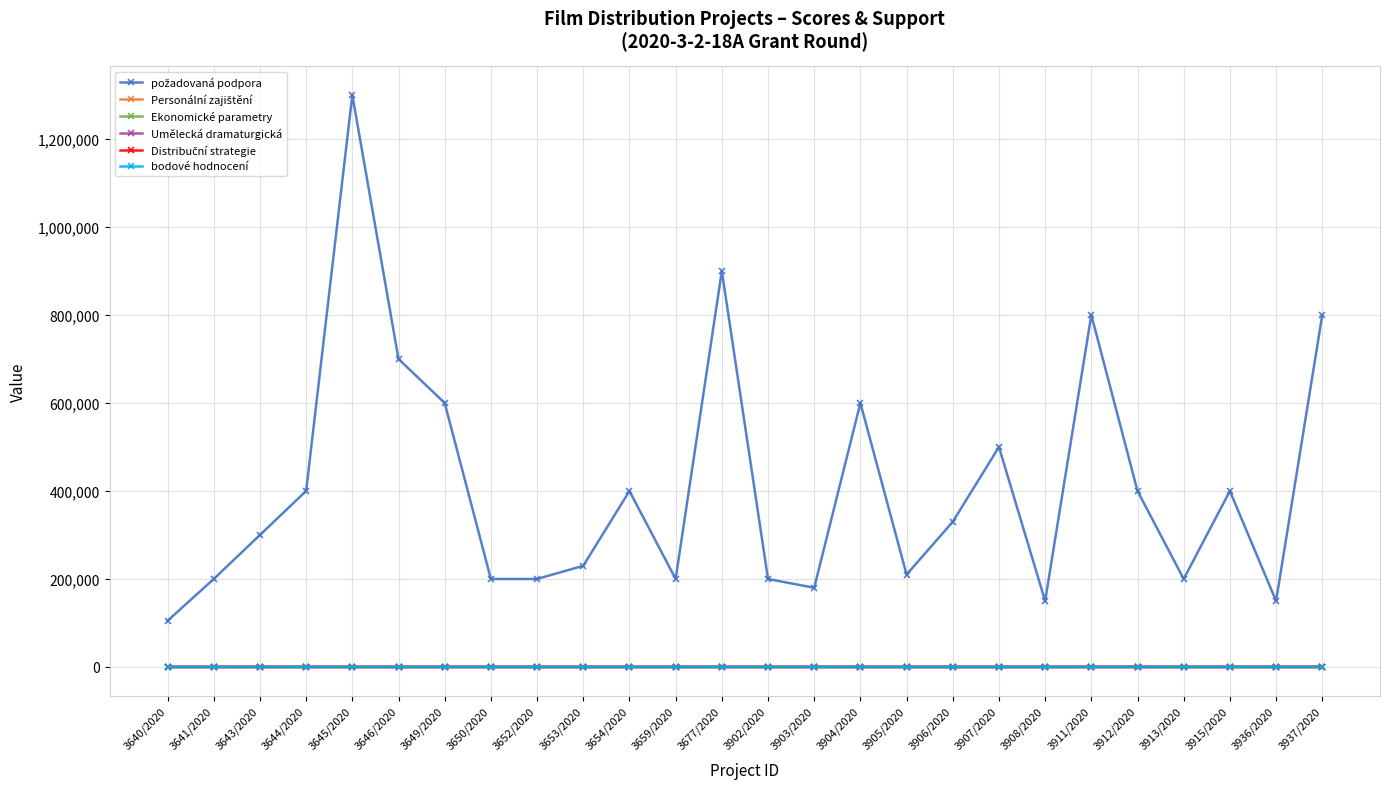

True or false: bodové hodnocení has more than 0 interior local peaks.

True